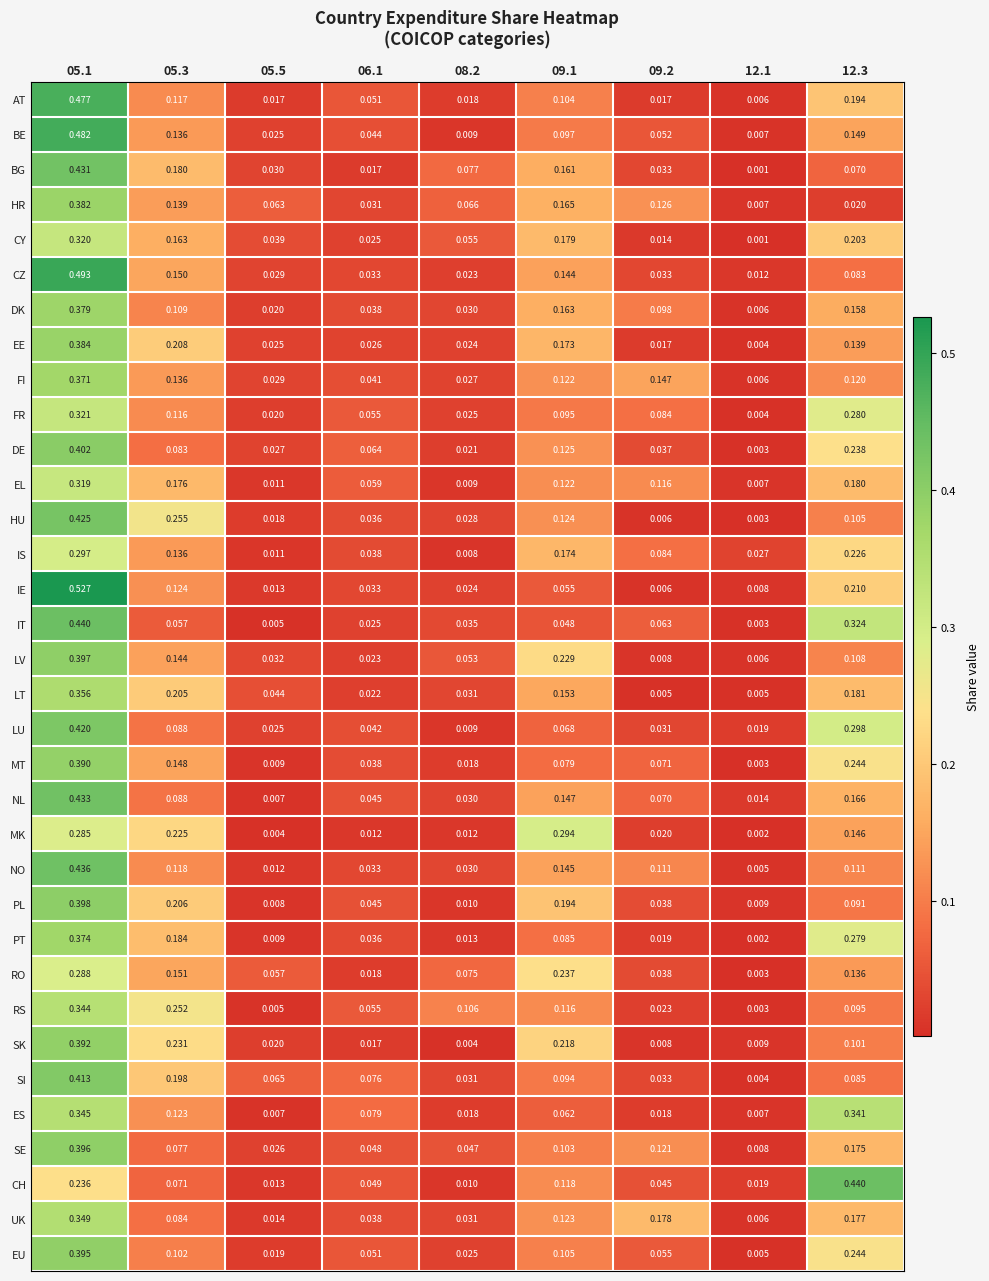

Is the value of SK at 12.3 greater than the value of NO at 05.5?

Yes